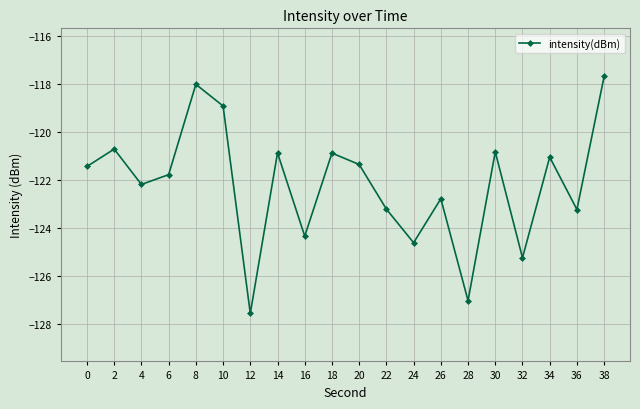

What is the sum of the values at 38 and 2?

-238.4